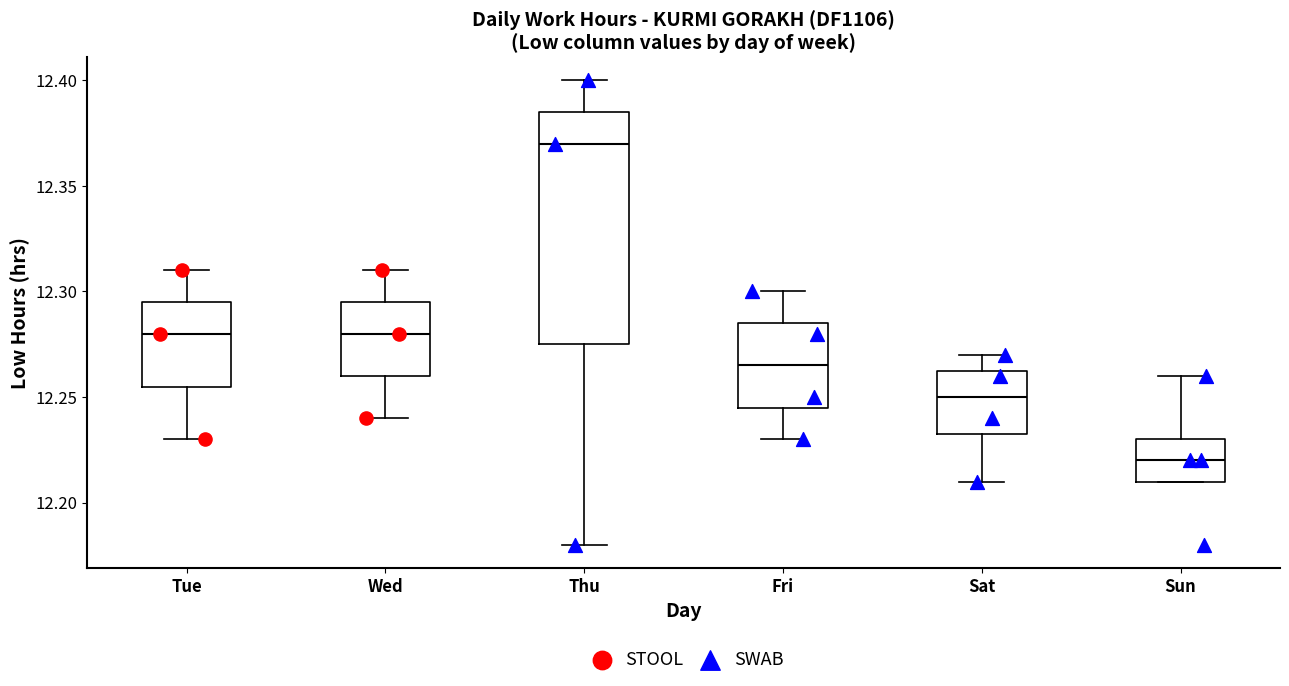

Comparing the boxes themselves (not the whiskers), which one is the tallest?

Thu